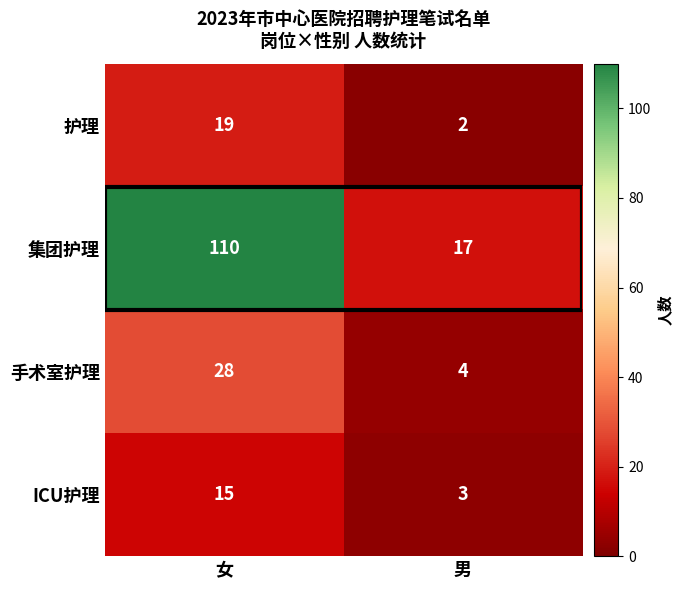

How many categories are shown in the chart?

2